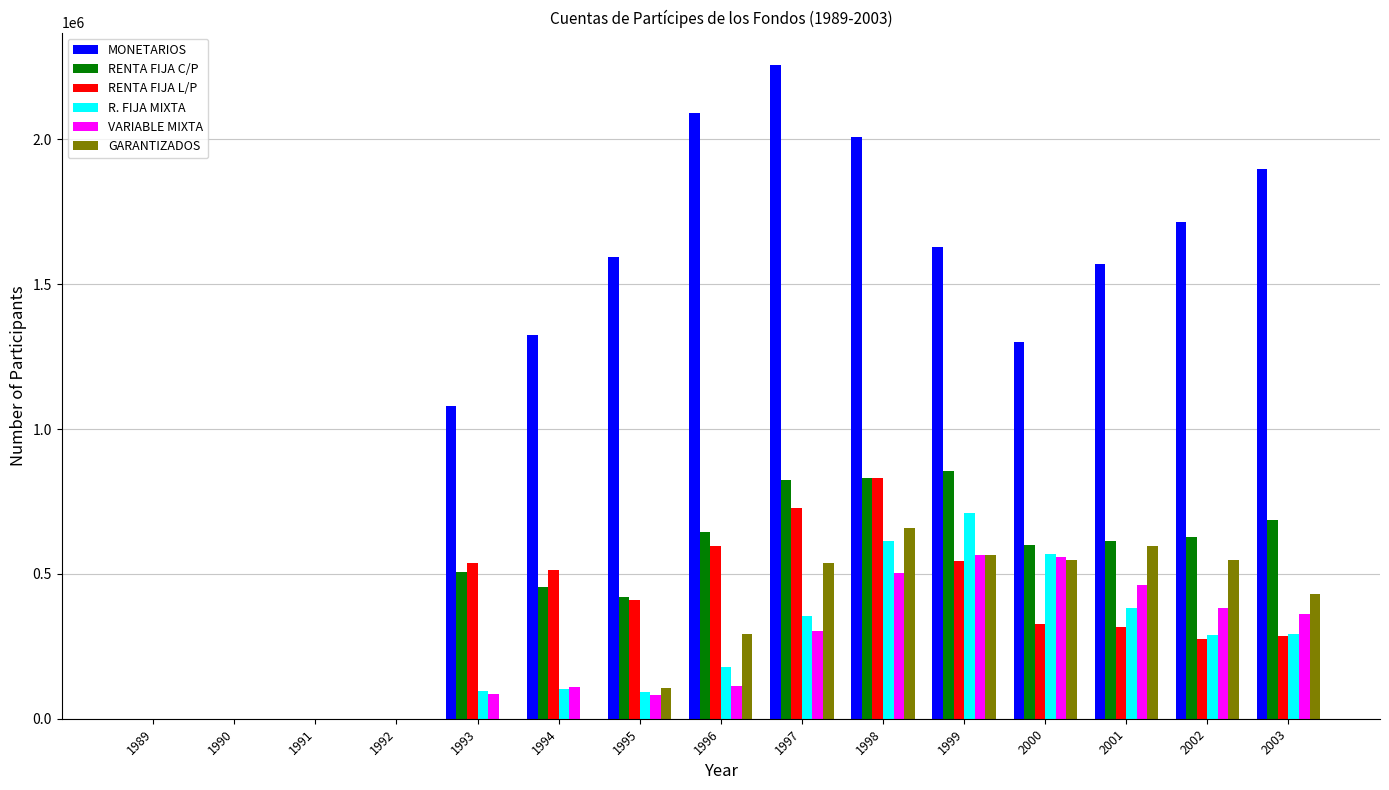

The value of VARIABLE MIXTA at 1997 is 407229. True or false?

False